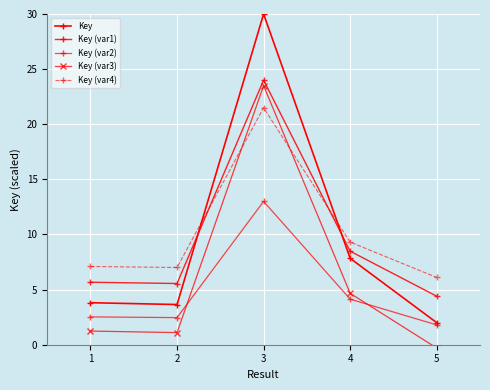

Which series has the largest total across all categories?

Key (var4)